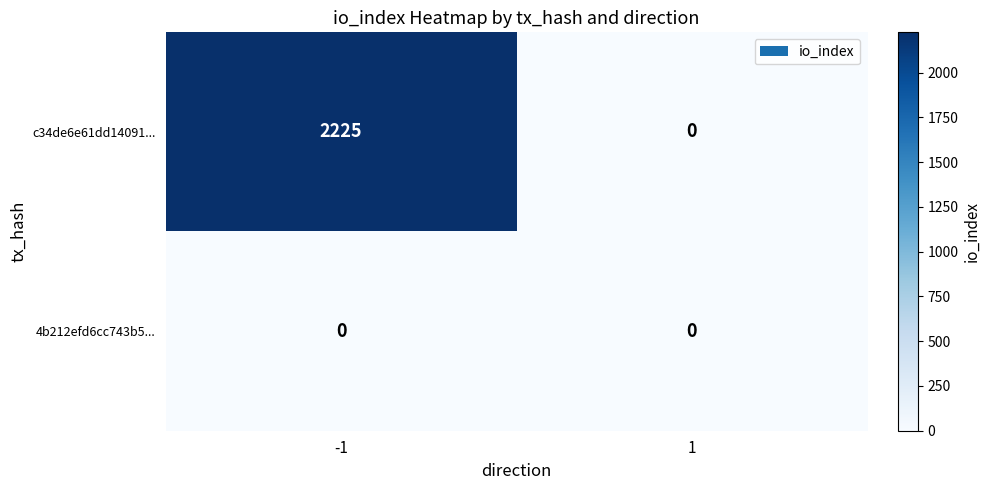

At which category is the sum across all series the highest?

-1